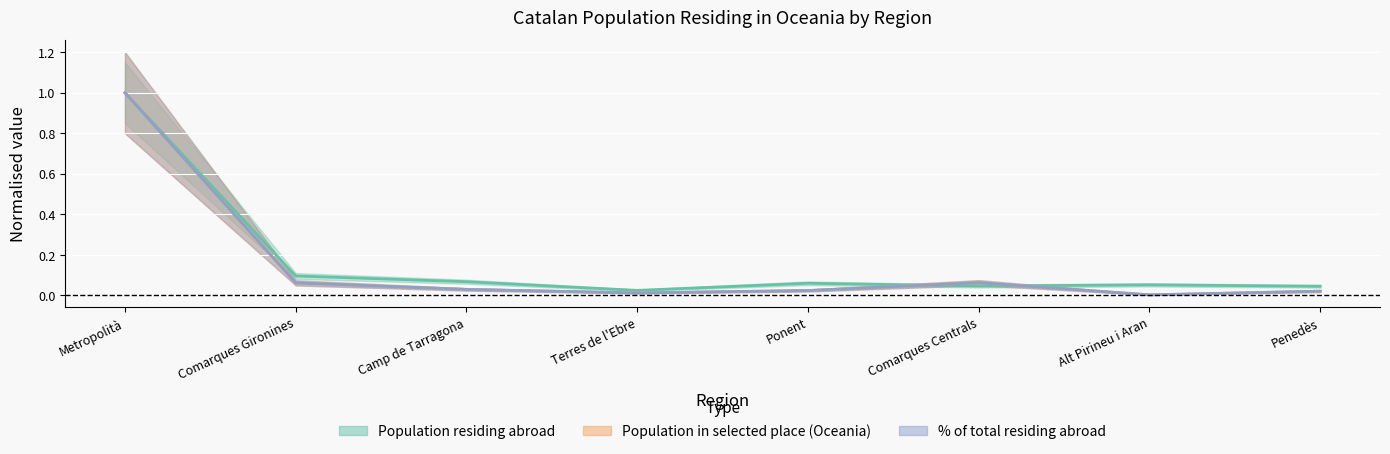

Reading left to right, transcribe all the data shown in this chart.

Population residing abroad: 1.0	0.1	0.1	0.0	0.1	0.0	0.1	0.0
Population in selected place: 1.0	0.1	0.0	0.0	0.0	0.1	0.0	0.0
% of total abroad: 1.0	0.1	0.0	0.0	0.0	0.1	0.0	0.0